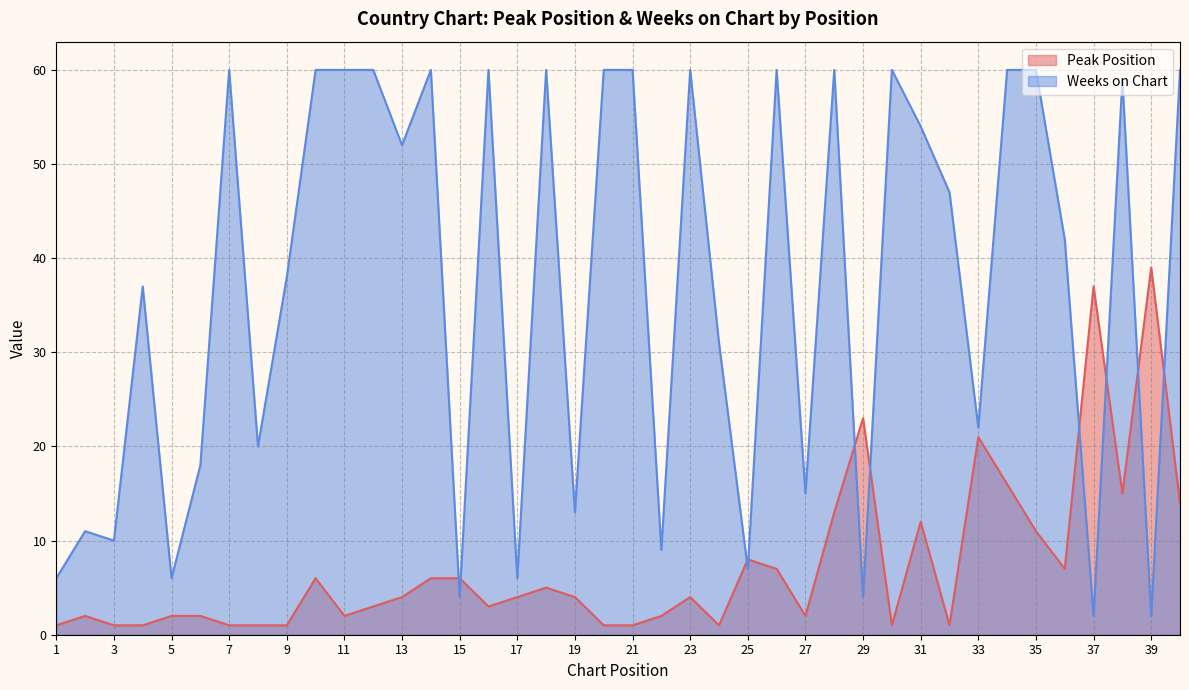

At how many categories does at least one series exceed 13?

31